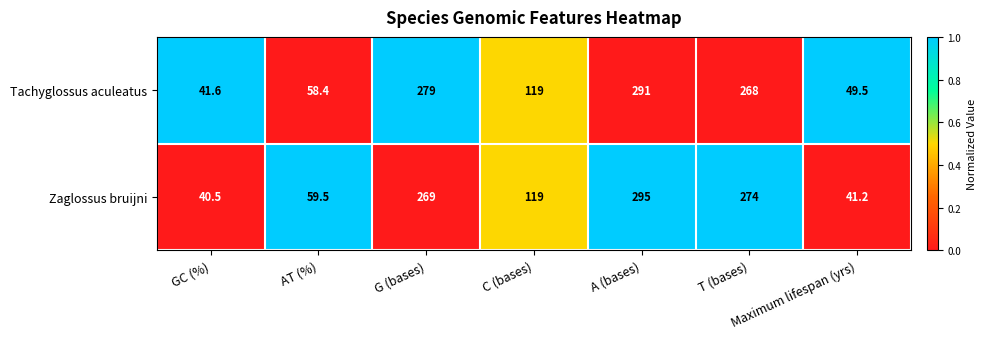

Is it true that Tachyglossus aculeatus equals 69.4 at GC (%)?

False